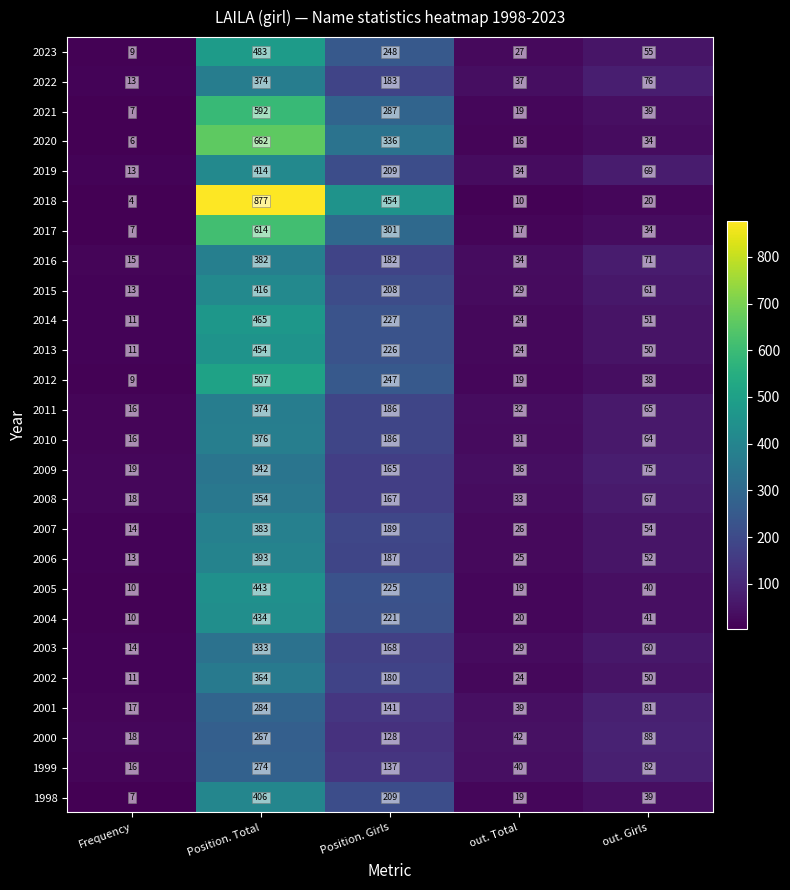

Is the value of 2005 at out. Total greater than the value of 2010 at Position. Total?

No